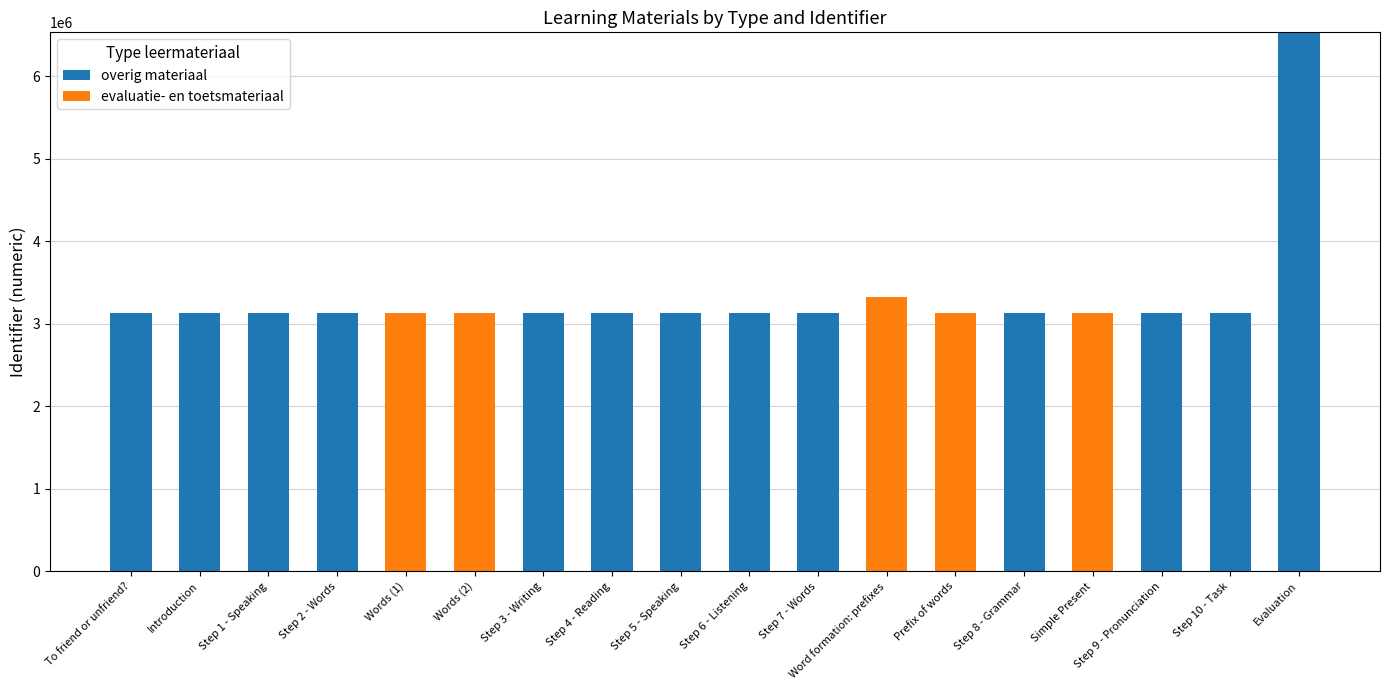

What is the sum of all overig materiaal values?

44122417